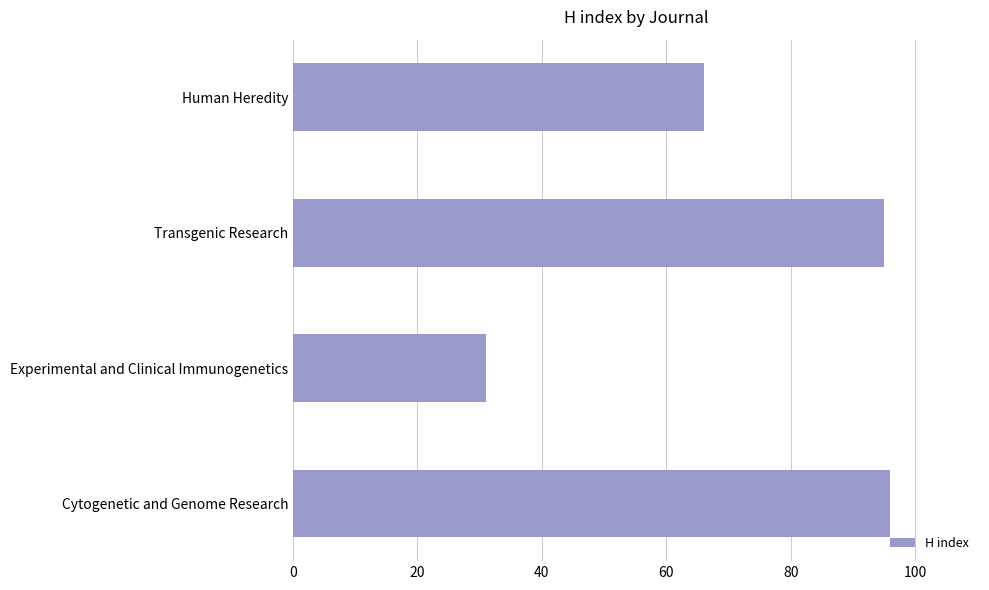

Reading top to bottom, list all the values displayed in this chart.

66	95	31	96